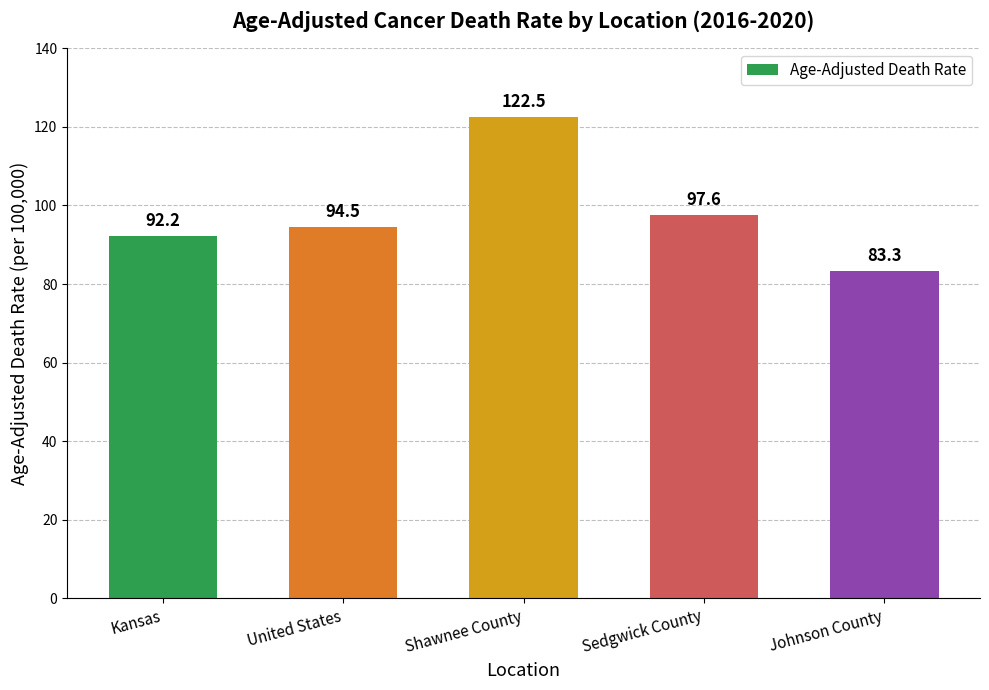

Between United States and Kansas, which is larger?

United States